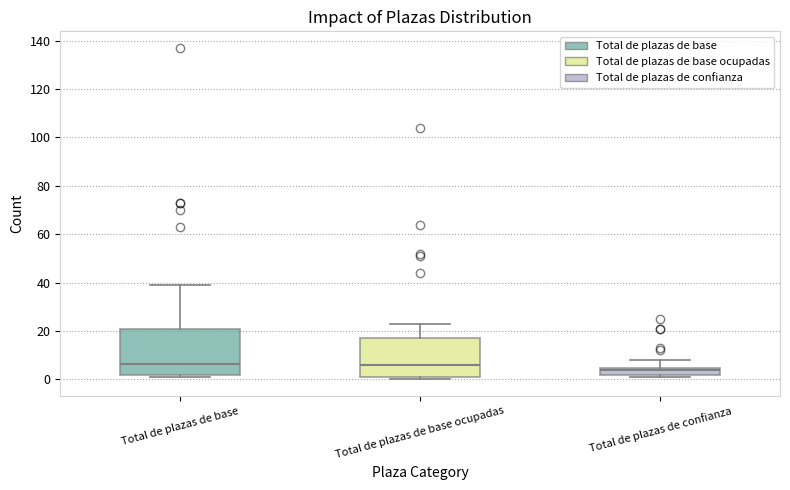

Where does the upper whisker of the box for Total de plazas de confianza end on the y-axis? The values are not printed on the chart, so give them approximately, as read against the axis.

8